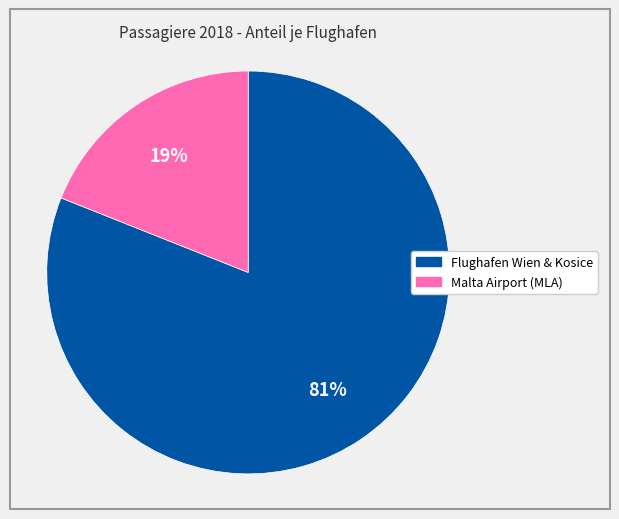

To the nearest percent, what is the average slice percentage?

50%